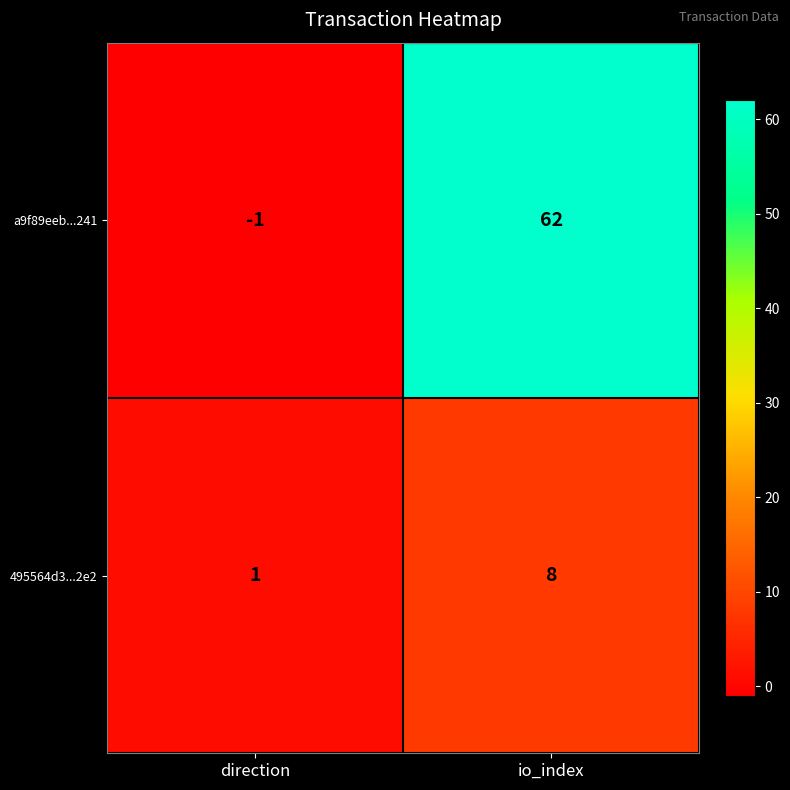

At how many categories does at least one series exceed 34?

1